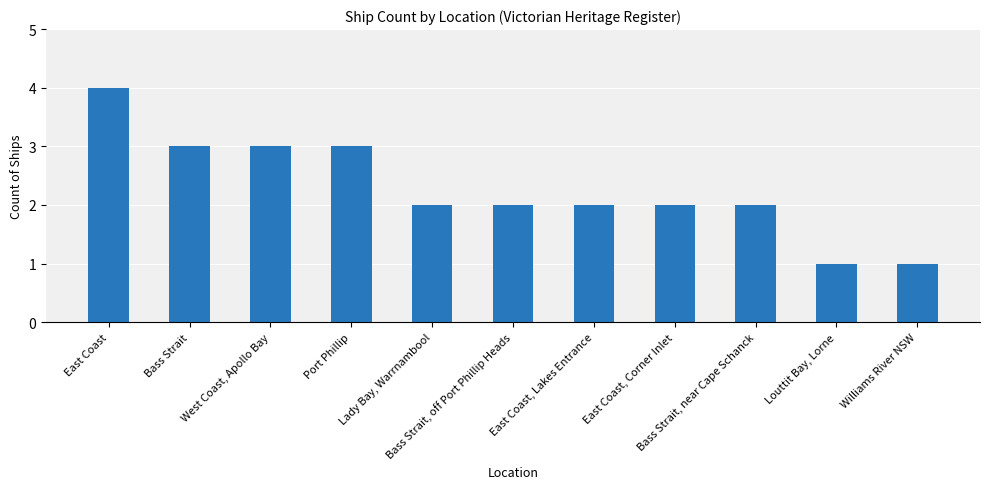

What is the change in value from West Coast, Apollo Bay to East Coast, Corner Inlet?

-1